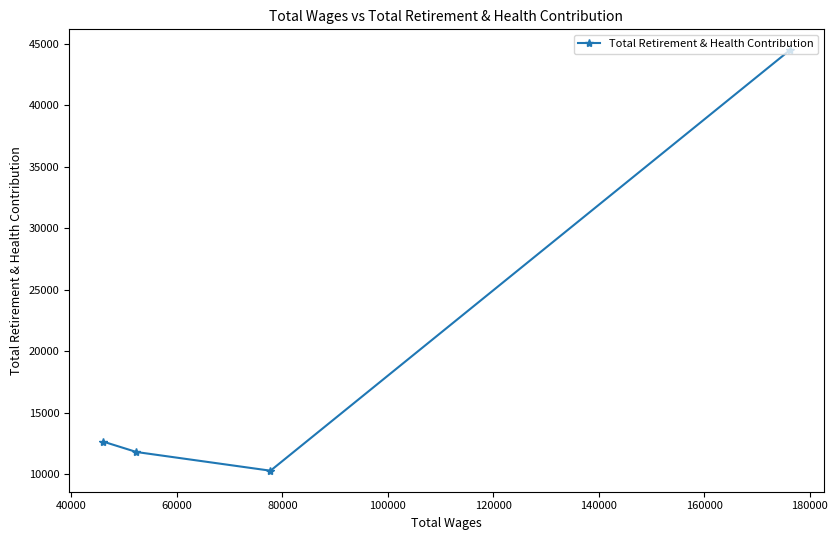

How many interior local valleys (lower than both neighbors) does the data have?

1